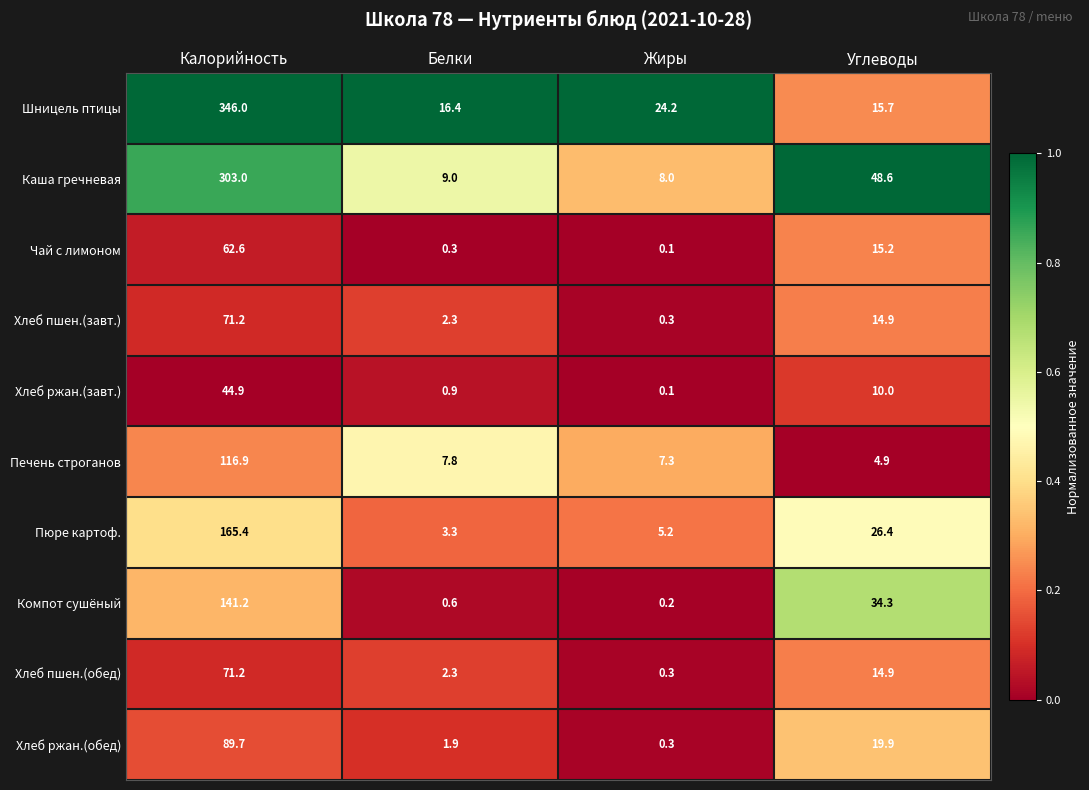

How many categories are shown in the chart?

4